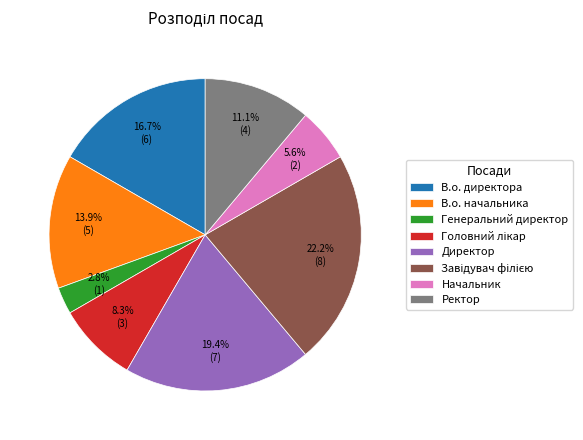

What percentage is the Директор slice, to the nearest percent?

19%